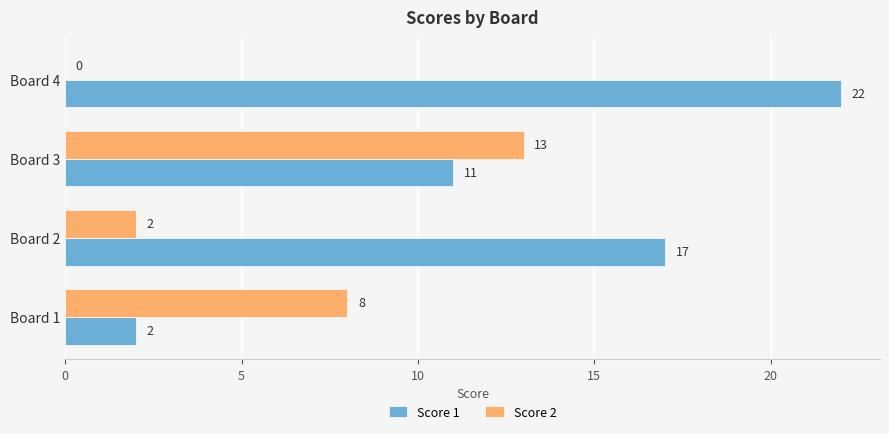

True or false: Score 2 has a value of 1 at Board 2.

False